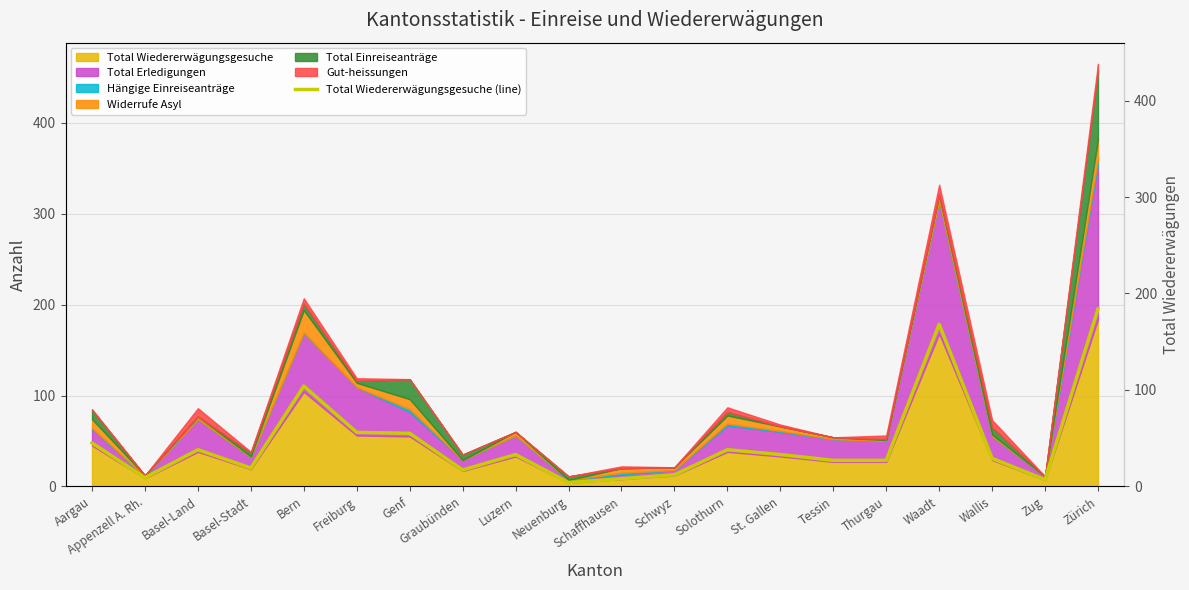

Reading left to right, list all the values displayed in this chart.

45	9	38	19	104	56	55	17	33	4	8	12	38	33	27	27	168	29	7	184